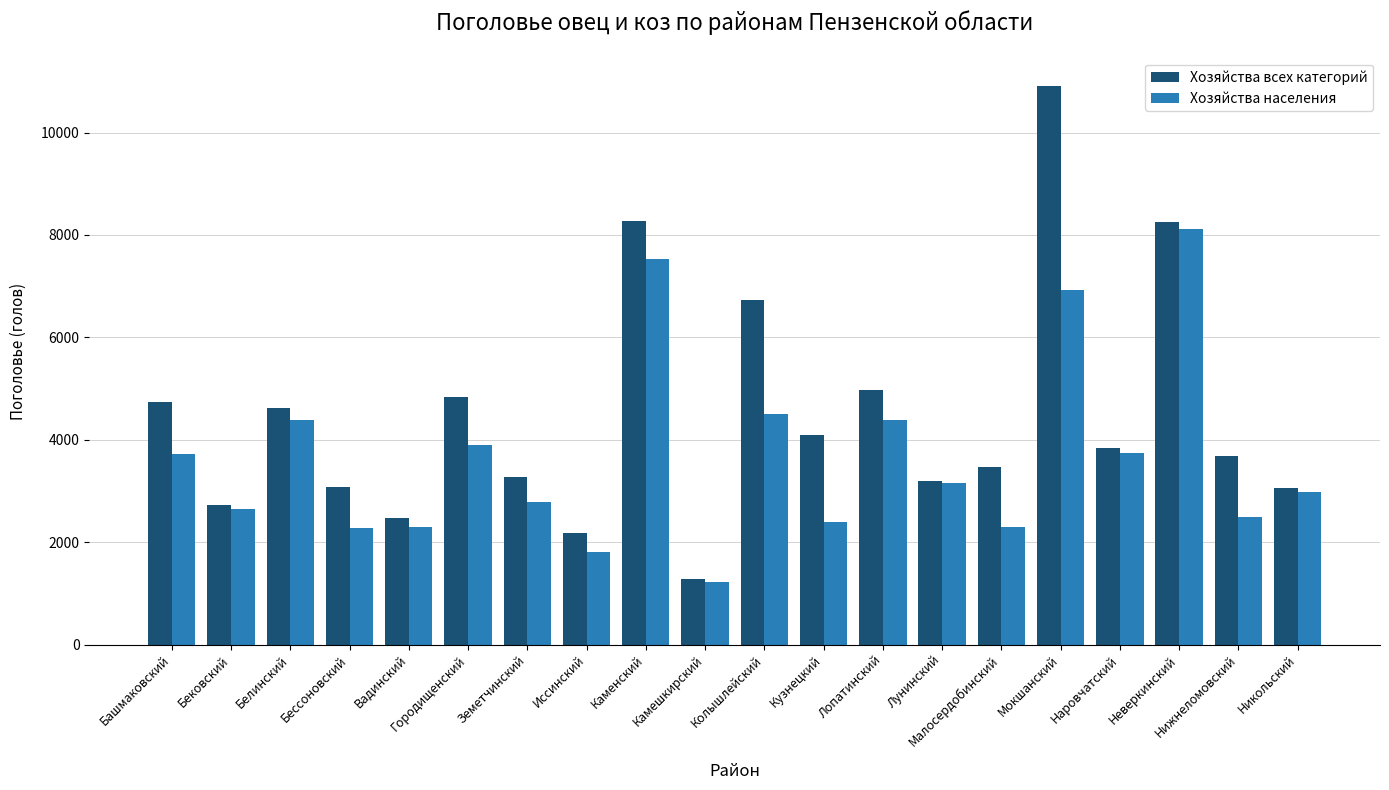

Which series has the largest total across all categories?

Хозяйства всех категорий